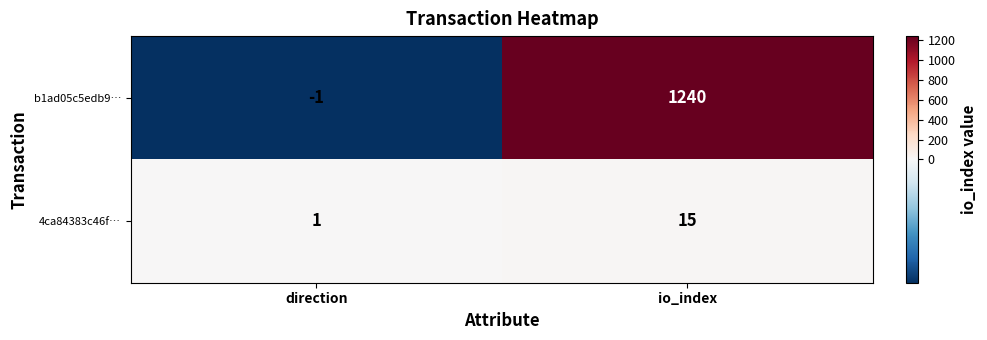

How many data points does each series have?

2